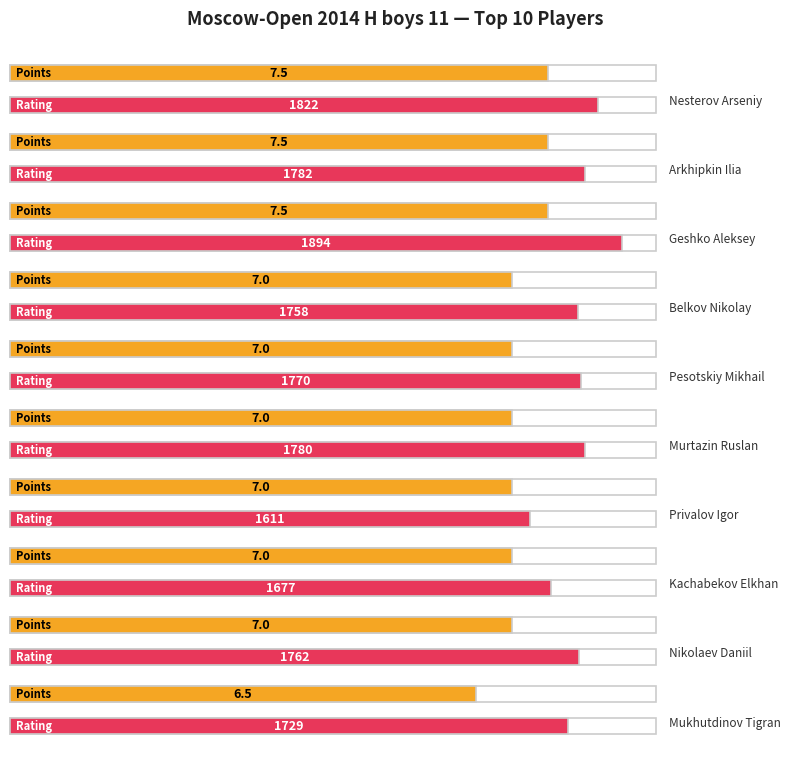

Which series changed the most between Belkov Nikolay and Privalov Igor?

Rating